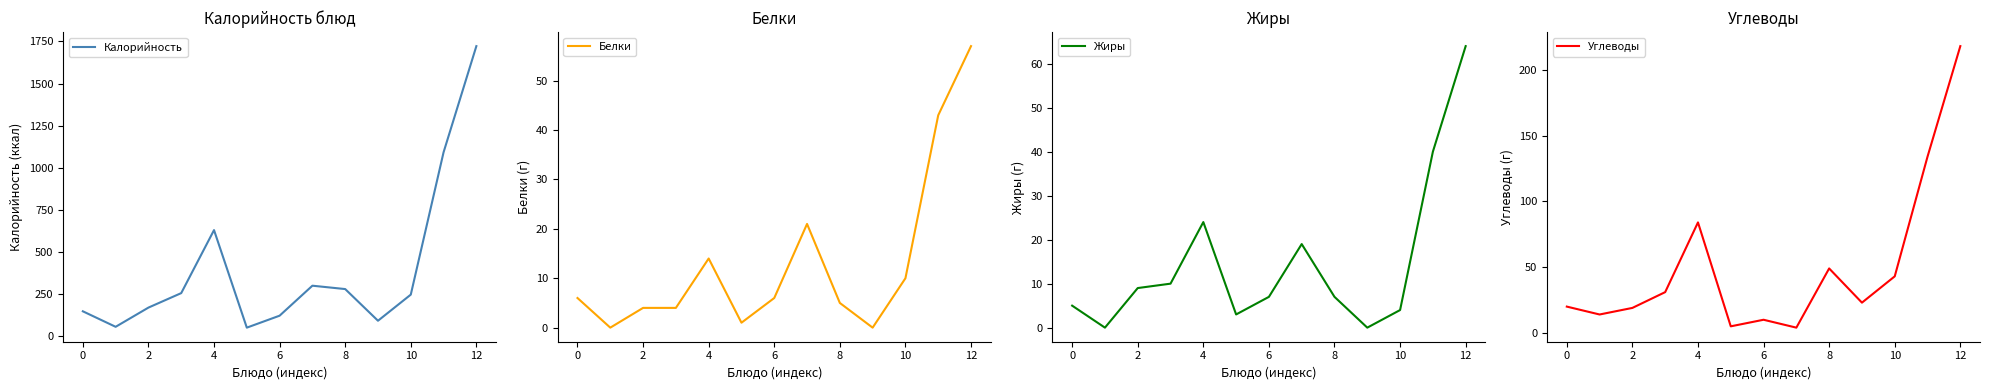

What is the value of the Калорийность point at the 10th from the left?

92